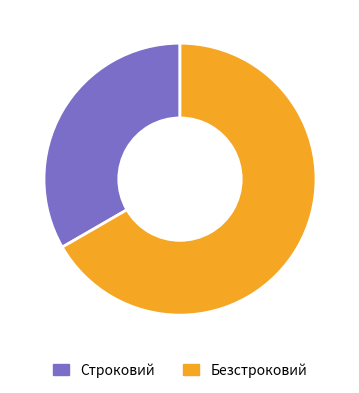

To the nearest percent, what portion does Строковий represent?

33%